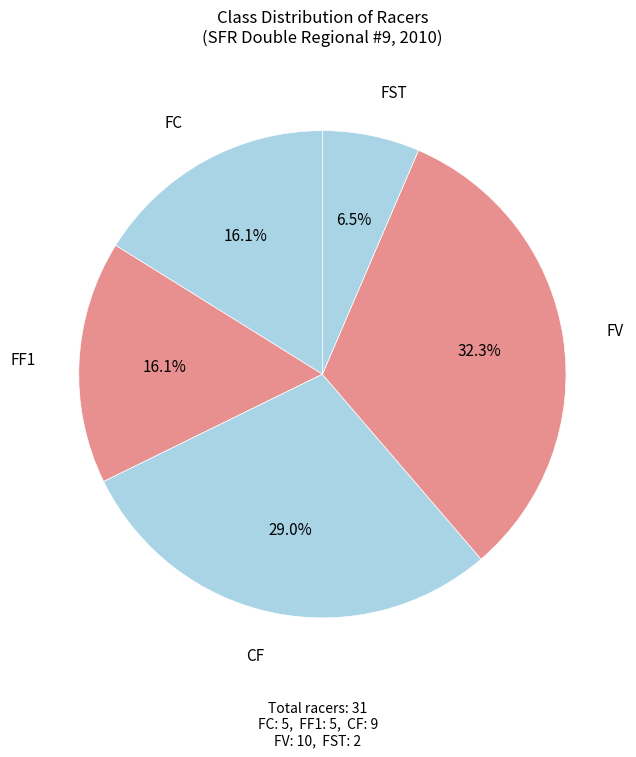

What percentage do FC and FST together represent?

22.6%